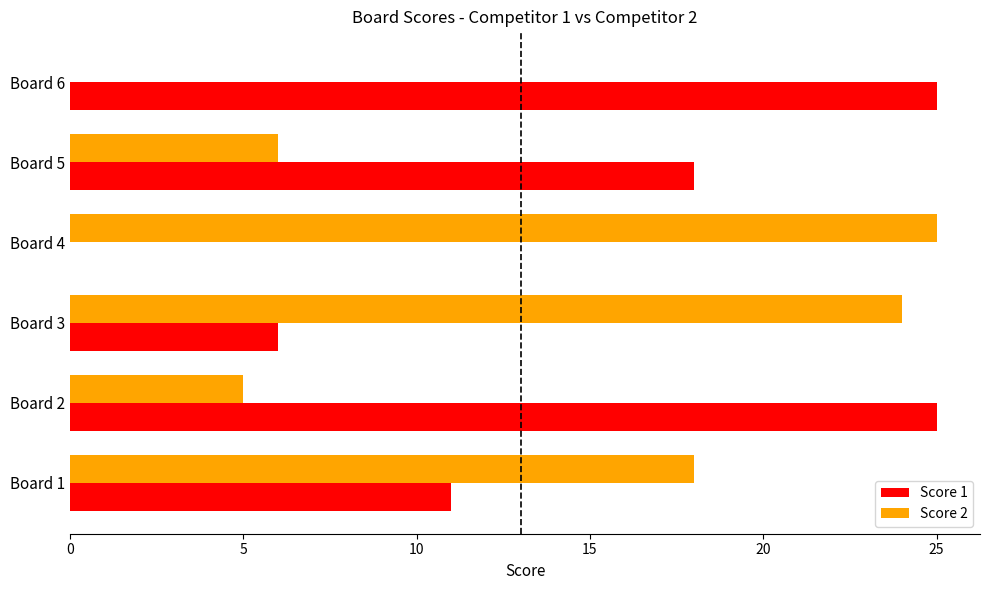

The value of Score 1 at Board 3 is 6. True or false?

True